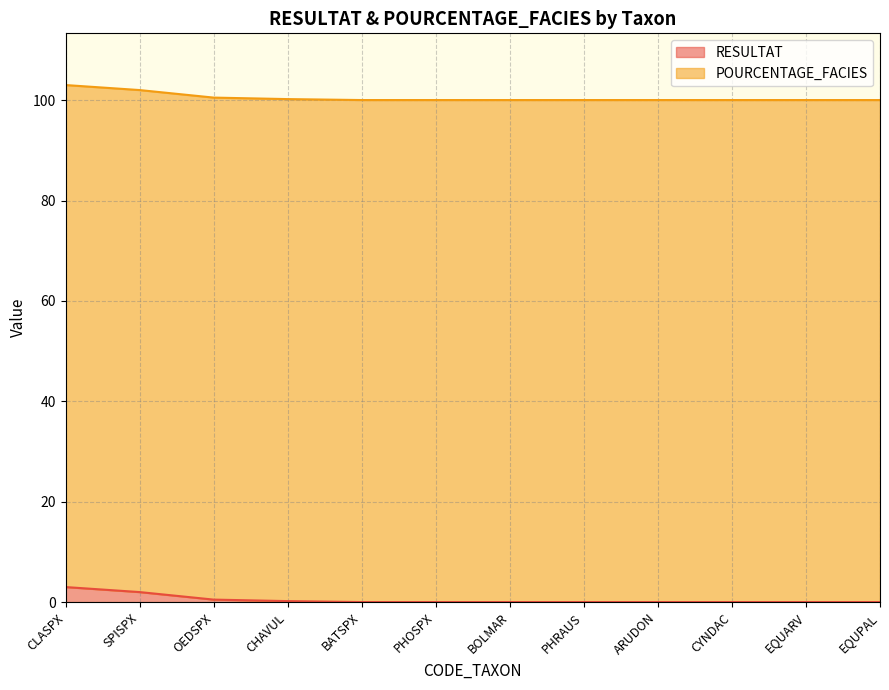

What is the highest value of the RESULTAT series?

3.0